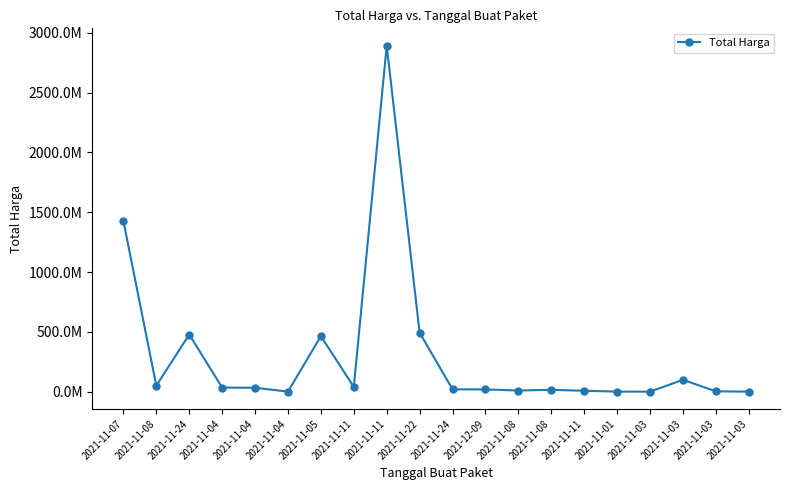

How many interior local valleys (lower than both neighbors) does the data have?

5